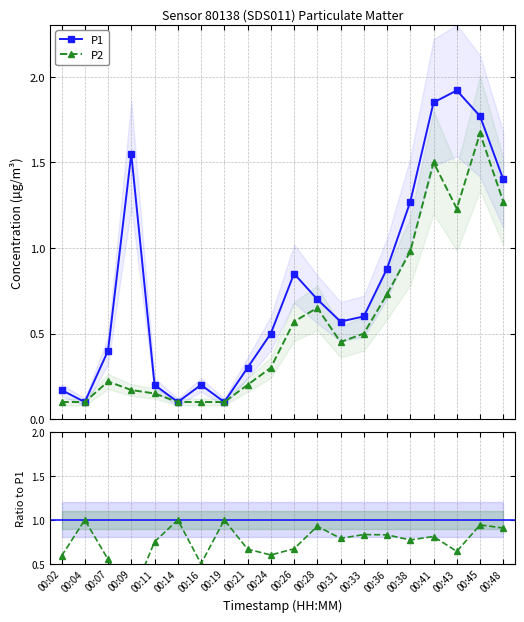

How many times do Ratio P2/P1 and P2 cross each other?

3